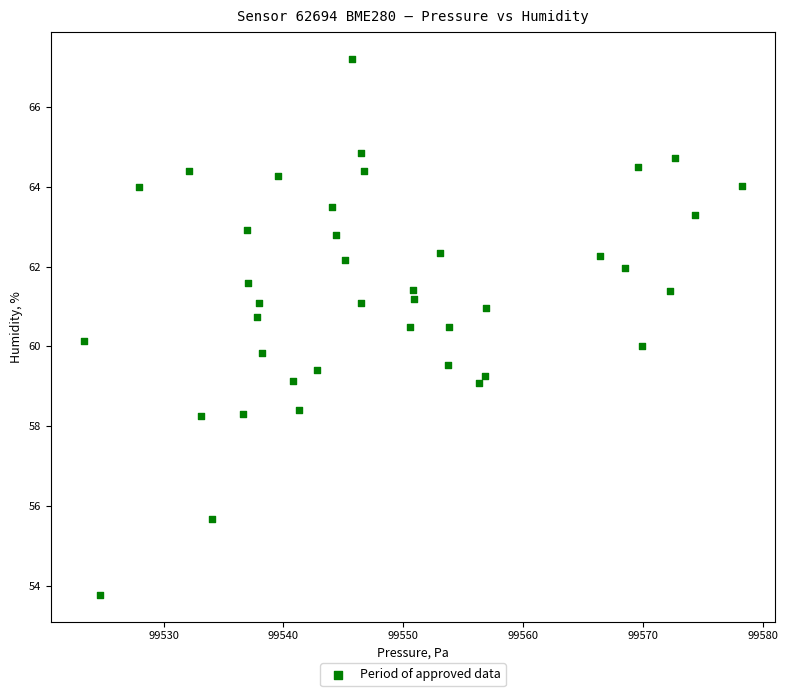

What is the range of X values (max minus min)?

55.0